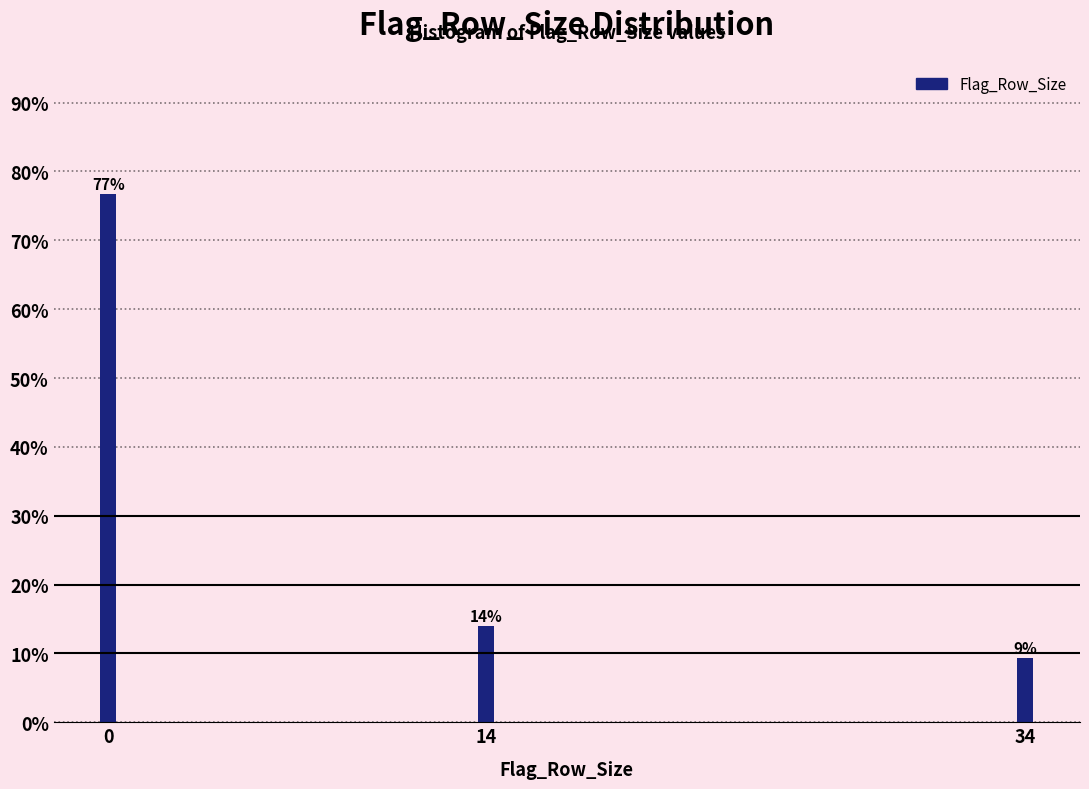

At which label is the value closest to 43?

14